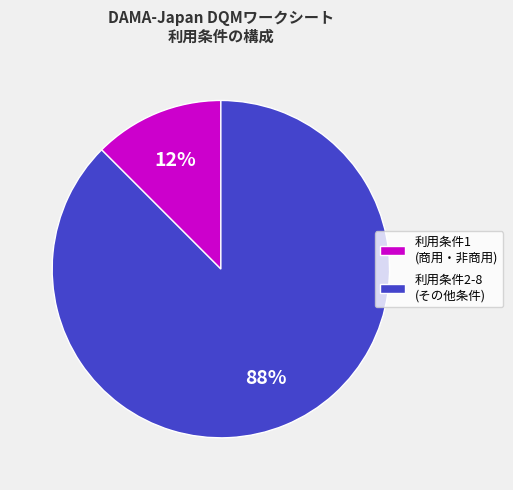

The 利用条件2-8 (その他条件) slice represents 88% of the pie. True or false?

True